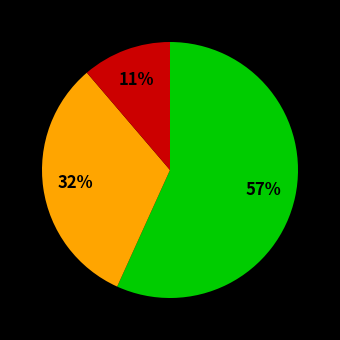

To the nearest percent, what is the average slice percentage?

33%